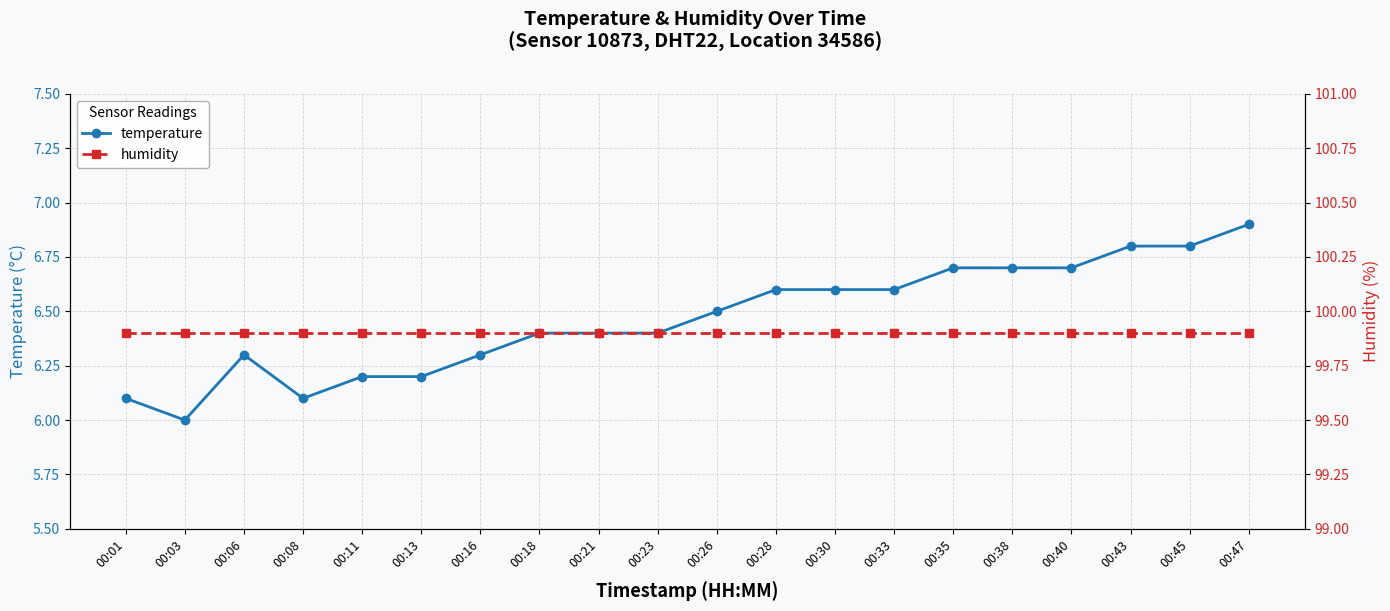

The temperature series shows 10.2 at 00:16. True or false?

False